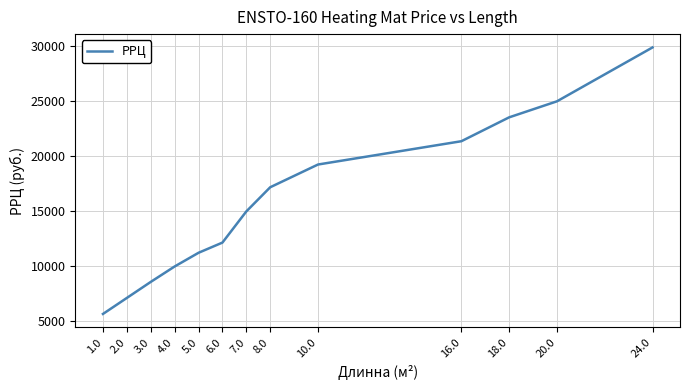

List the labels in order of value, largest first.

24.0, 20.0, 18.0, 16.0, 10.0, 8.0, 7.0, 6.0, 5.0, 4.0, 3.0, 2.0, 1.0